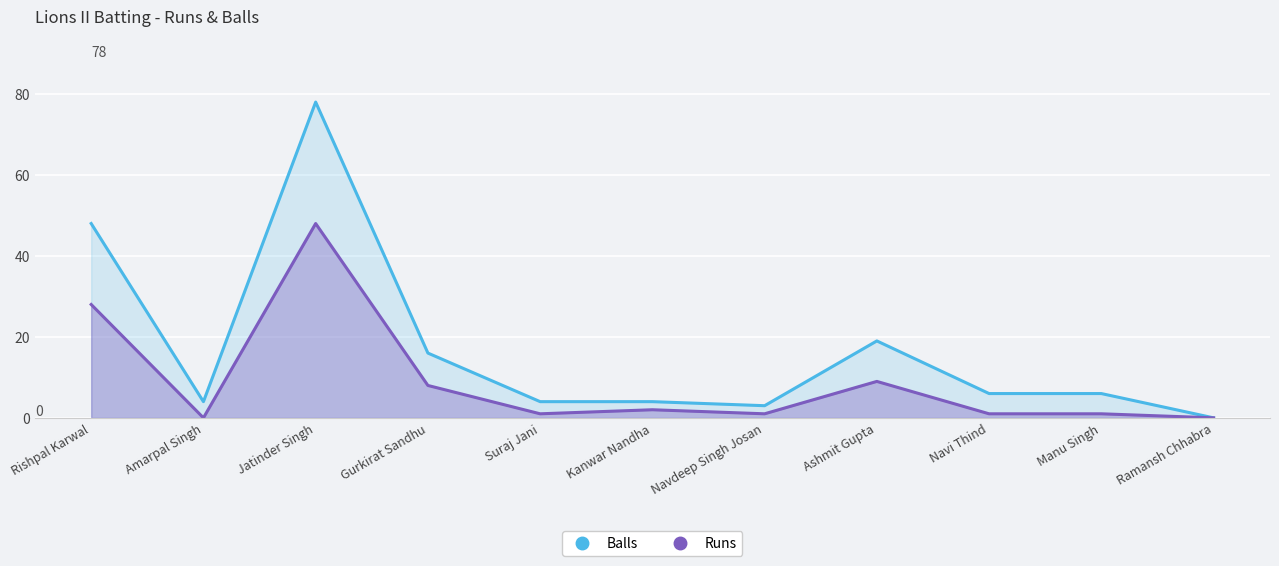

What is the label of the 1st point from the right?

Ramansh Chhabra